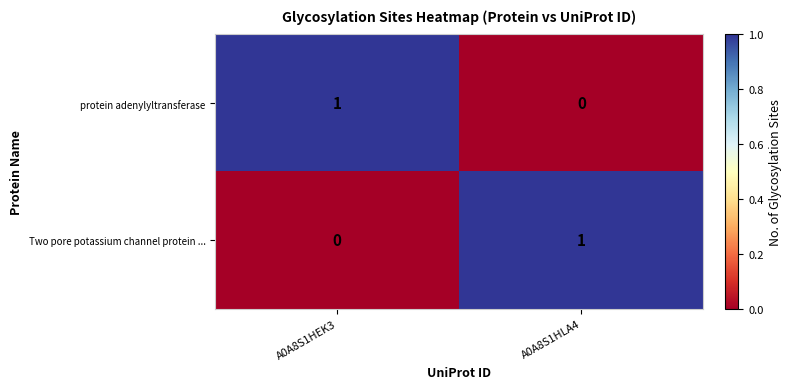

Reading left to right, list all the values displayed in this chart.

protein adenylyltransferase: A0A8S1HEK3=1	A0A8S1HLA4=0
Two pore potassium channel protein ...: A0A8S1HEK3=0	A0A8S1HLA4=1